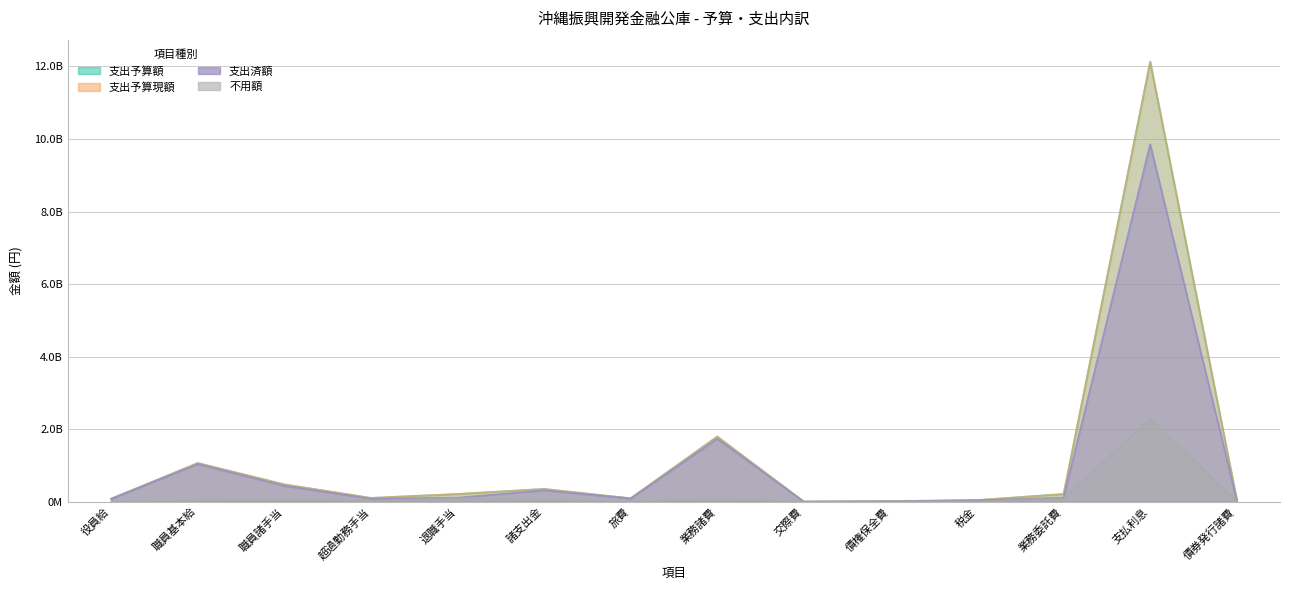

What is the label of the 5th point from the right?

債権保全費